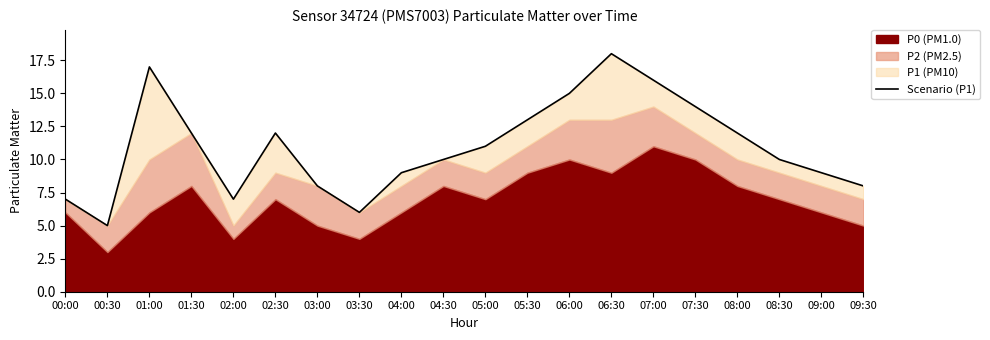

List the labels in order of value, smallest first.

00:30, 03:30, 00:00, 02:00, 03:00, 09:30, 04:00, 09:00, 04:30, 08:30, 05:00, 01:30, 02:30, 08:00, 05:30, 07:30, 06:00, 07:00, 01:00, 06:30